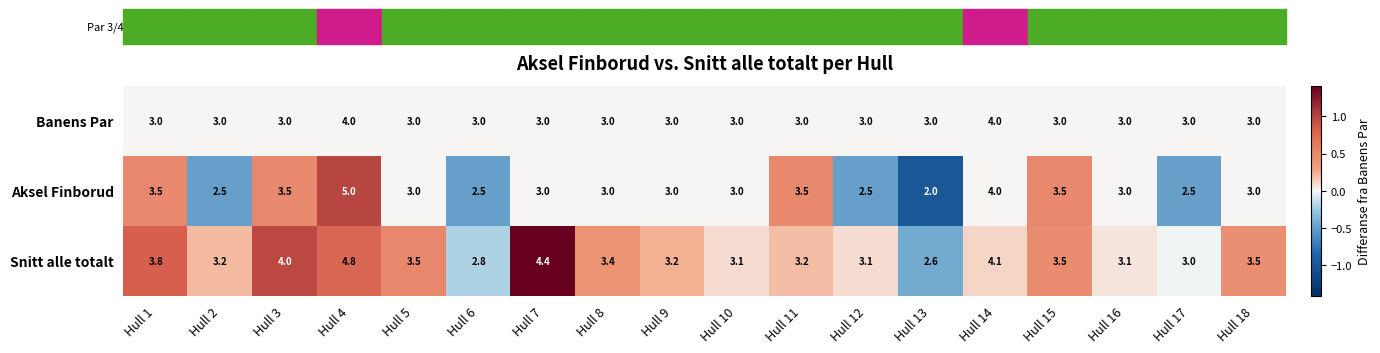

What is the highest value of the Banens Par series?

4.0